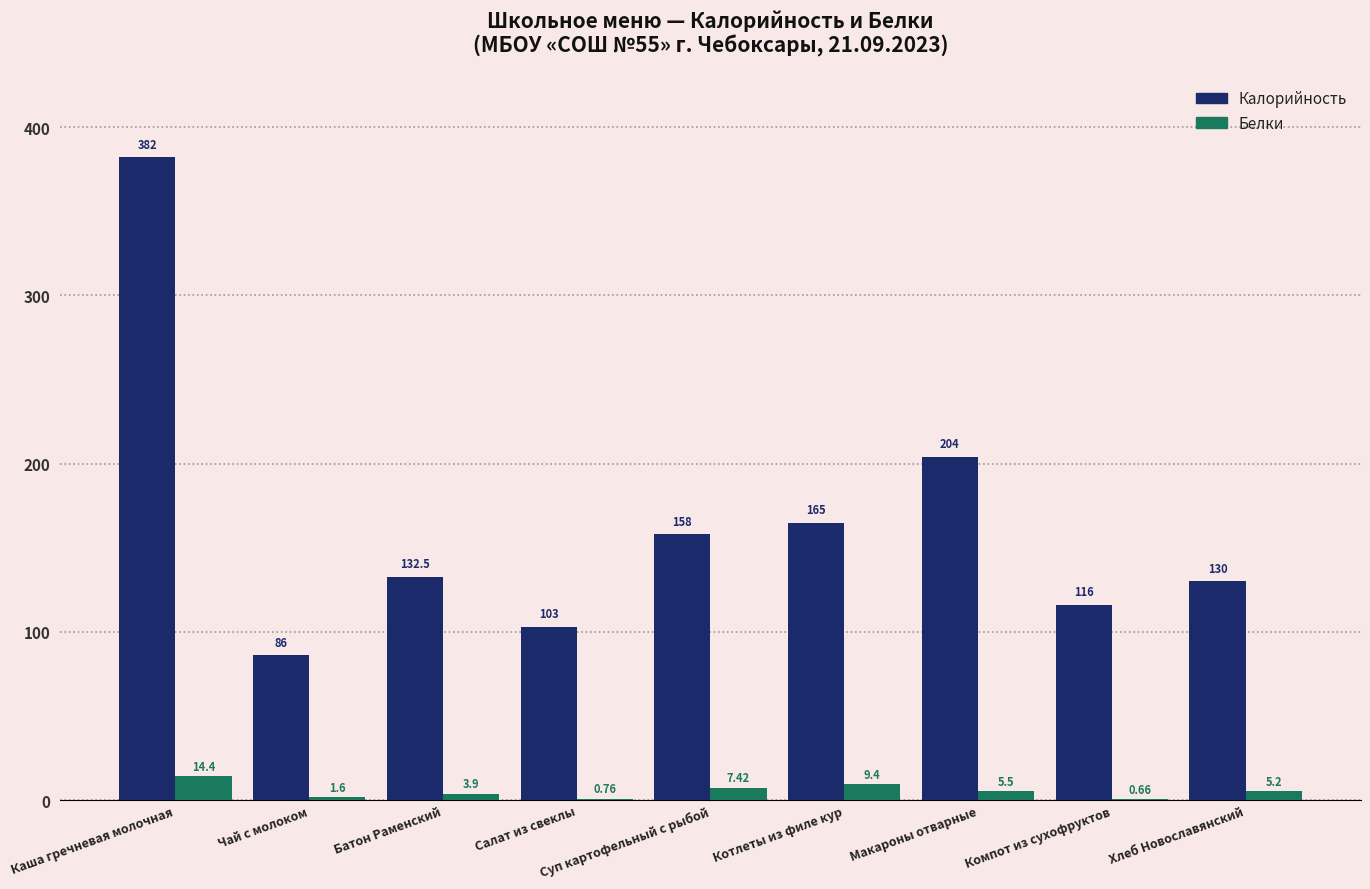

Which category has the highest value across all series?

Каша гречневая молочная